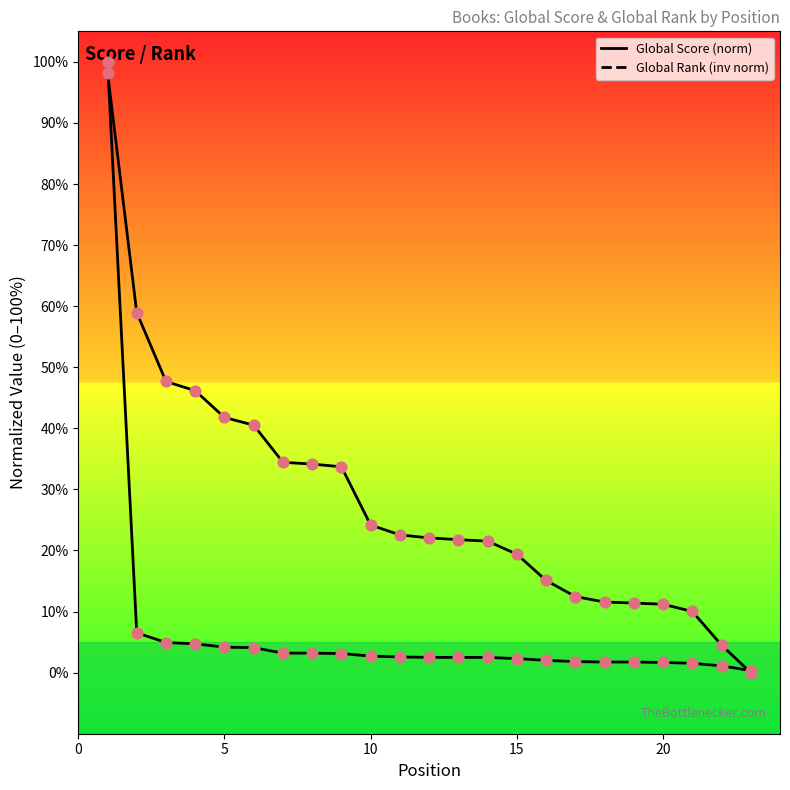

Which series reaches the maximum Y coordinate?

Global Score (norm)